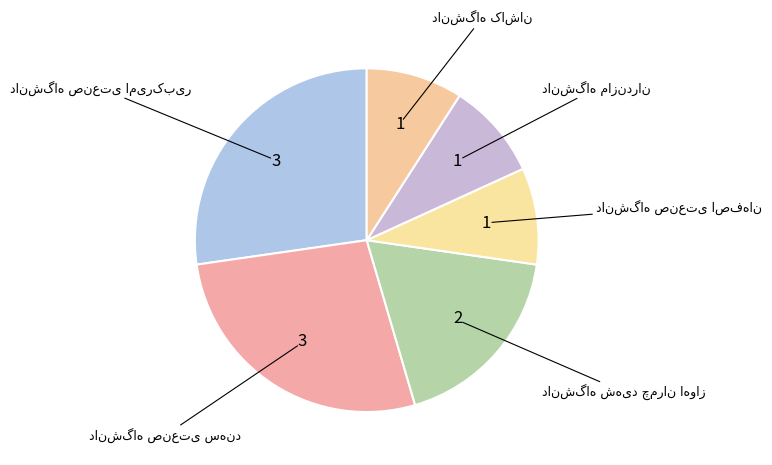

To the nearest percent, what percentage of the pie is دانشگاه مازندران?

9%